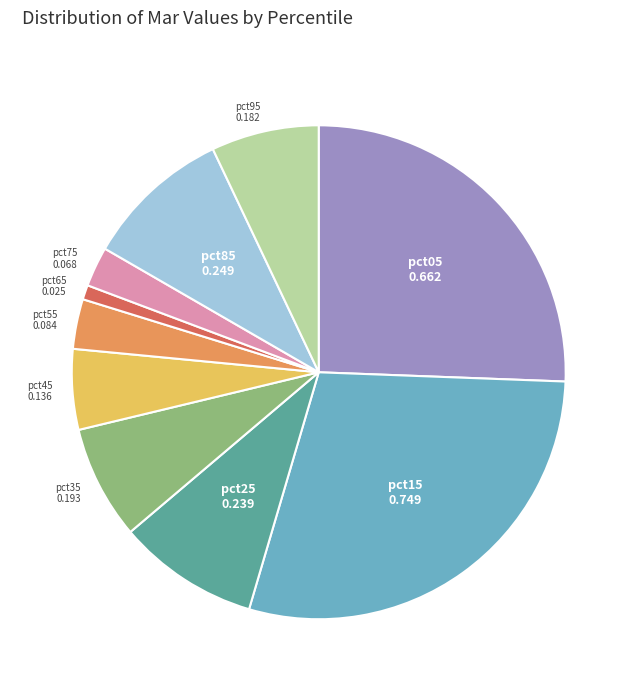

Combined, do pct15 and pct65 account for over 50%?

No